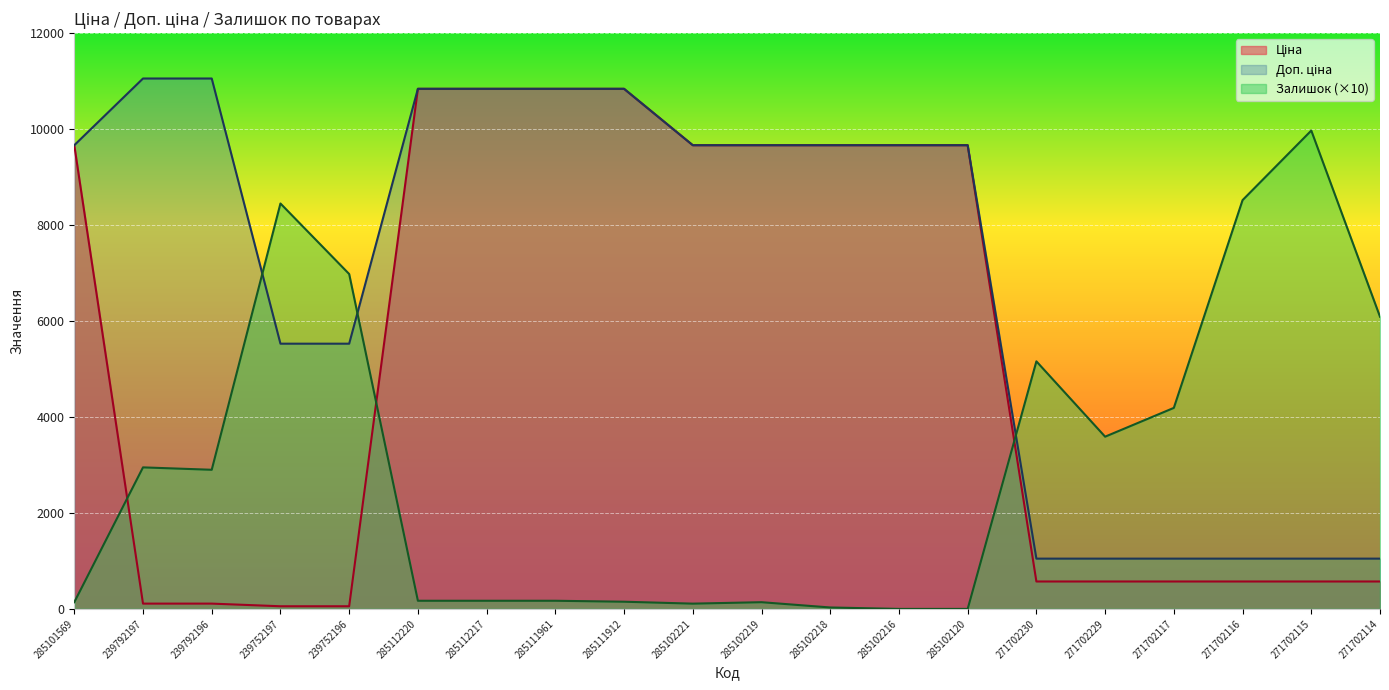

After their last crossing, which series has the higher values: Залишок or Доп. ціна?

Залишок